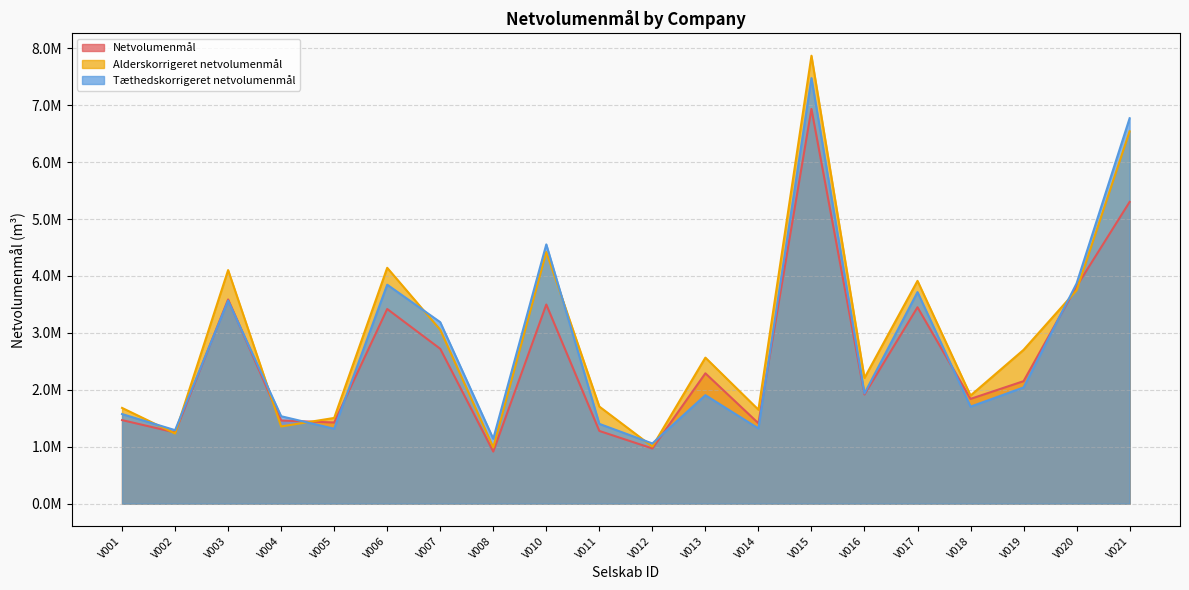

What are all the series names shown in the legend?

Netvolumenmål, Alderskorrigeret netvolumenmål, Tæthedskorrigeret netvolumenmål